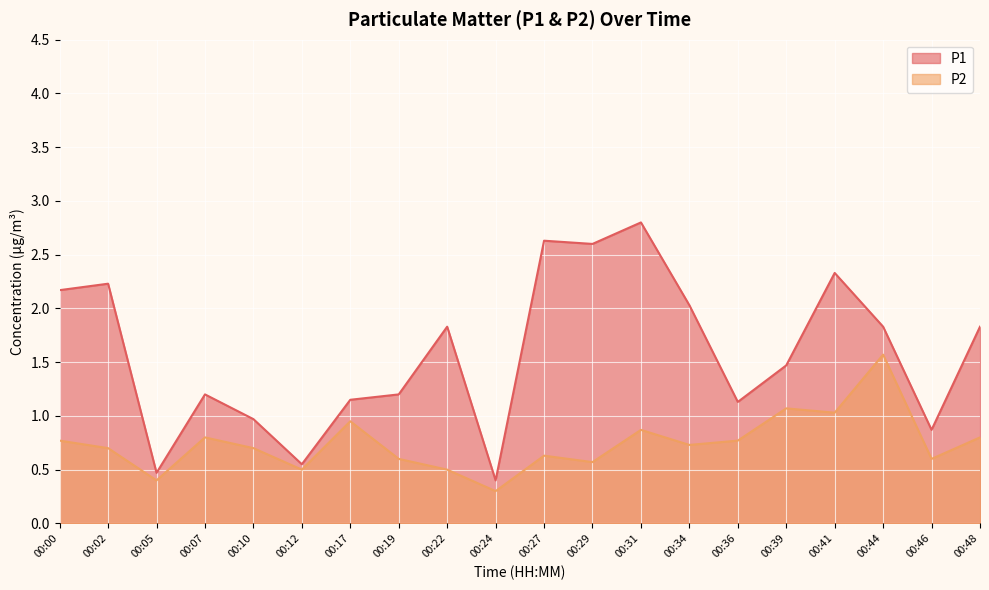

At which label is P2 closest to 0?

00:24